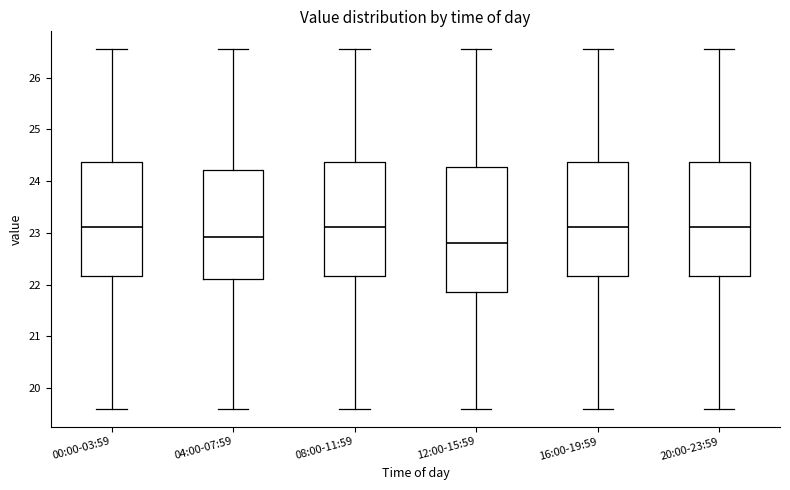

Comparing the boxes themselves (not the whiskers), which one is the tallest?

12:00-15:59